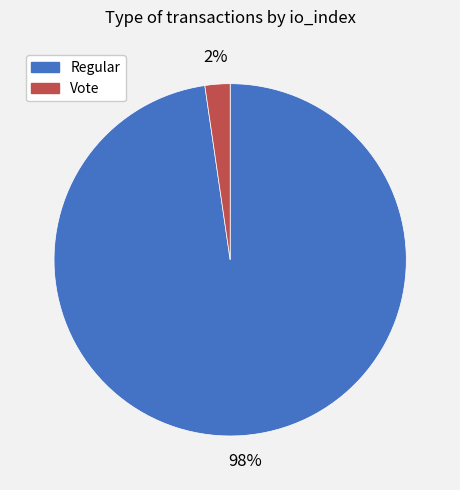

Which category accounts for the majority?

Regular